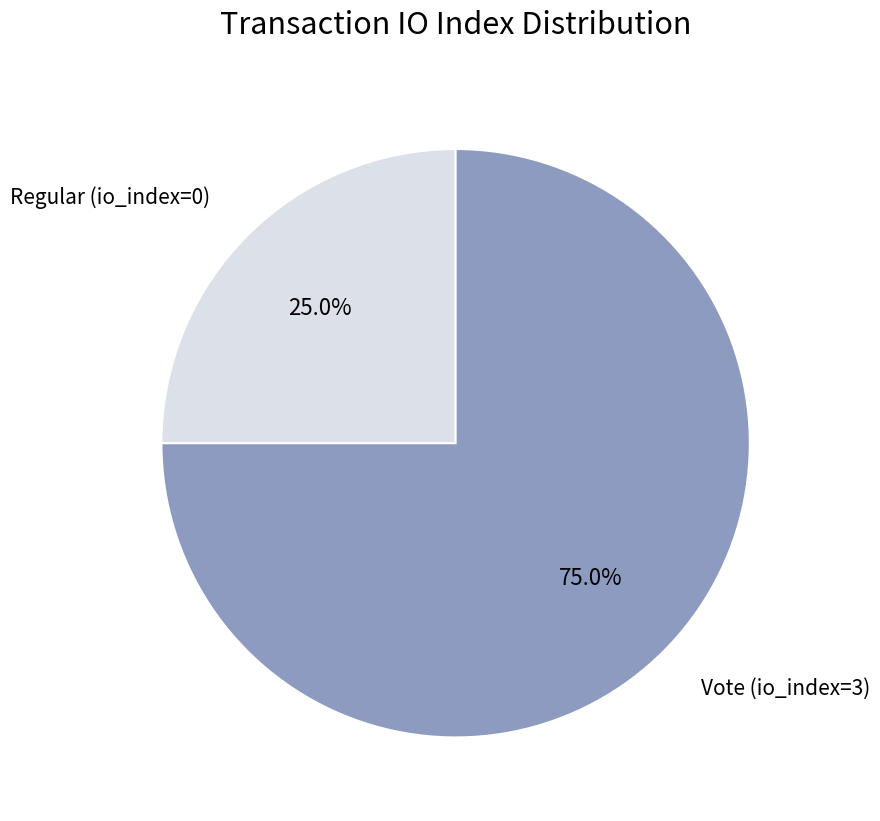

Is Vote (io_index=3) the majority of the pie?

Yes